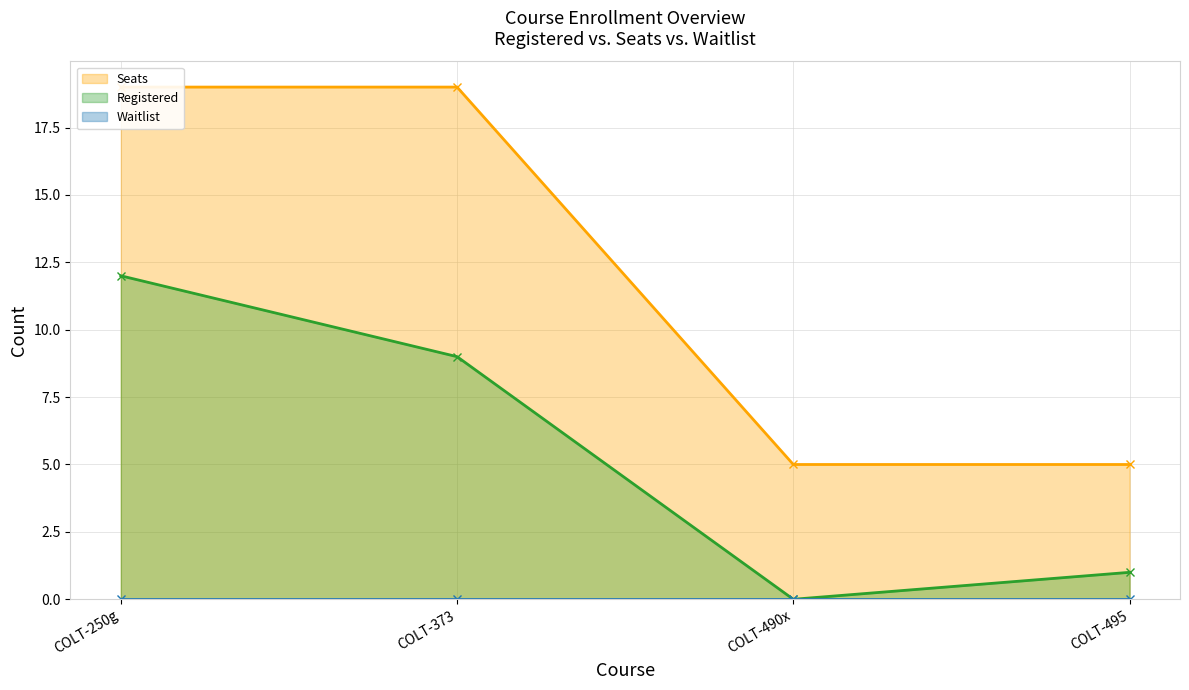

List the labels in order of Registered value, largest first.

COLT-250g, COLT-373, COLT-495, COLT-490x